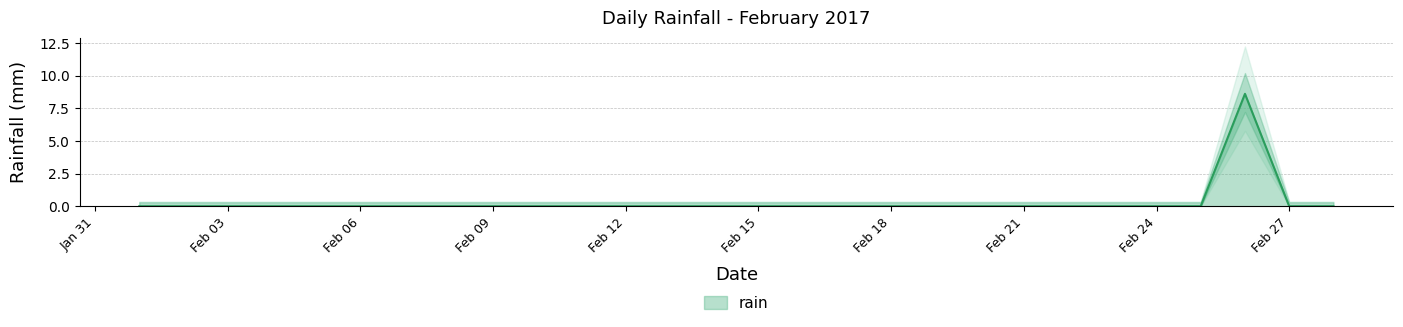

How many distinct data groups are displayed?

1